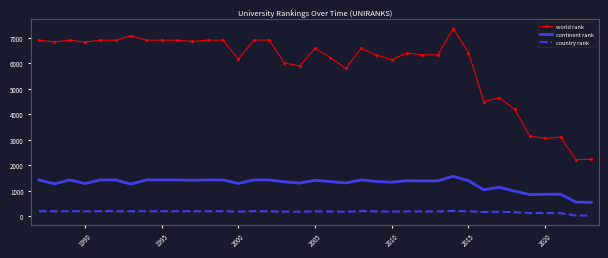

True or false: world rank and country rank cross at least once.

False